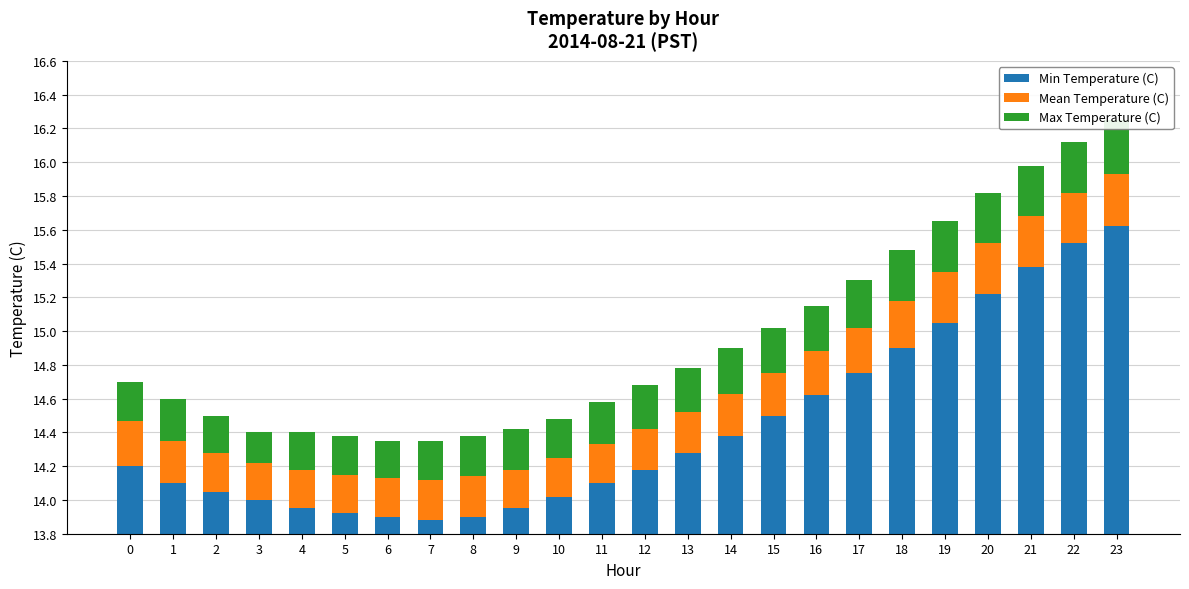

Rank the series at 8 from lowest to highest value.

Mean Temperature (C), Max Temperature (C), Min Temperature (C)